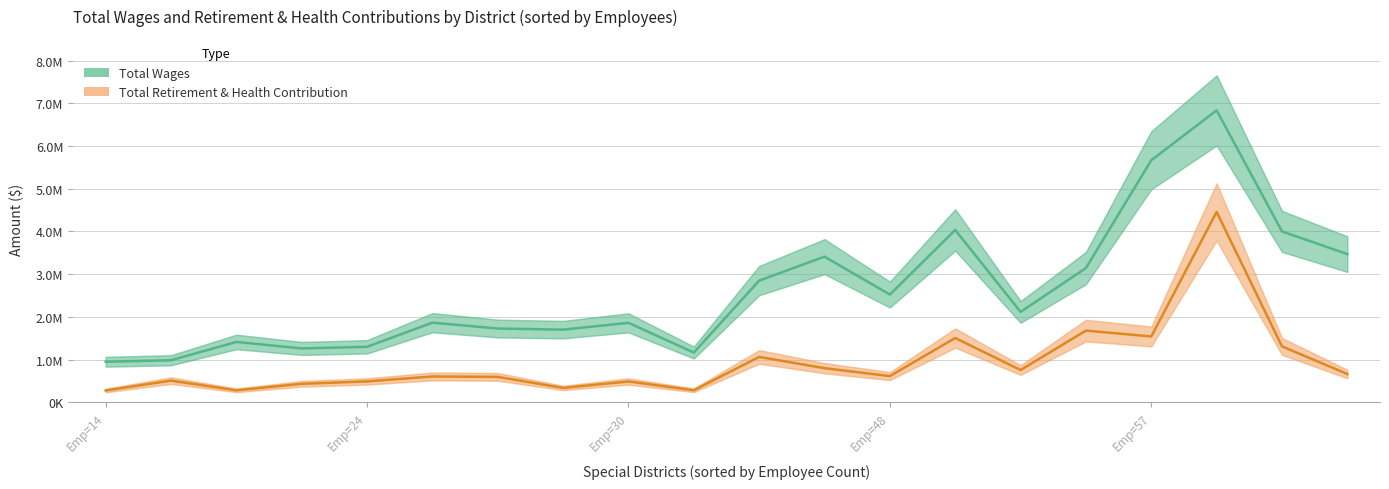

In Total Retirement & Health Contribution, how many points are higher than both neighbors (excluding endpoints)?

7